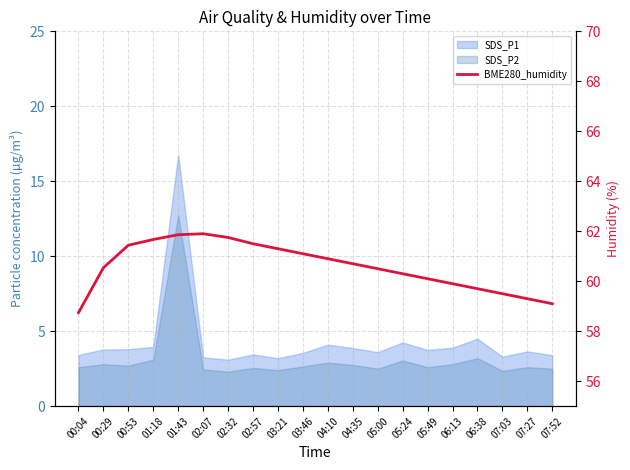

Reading right to left, list all the values displayed in this chart.

59.1	59.3	59.5	59.7	59.9	60.1	60.3	60.5	60.7	60.9	61.1	61.3	61.5	61.8	61.9	61.9	61.7	61.4	60.5	58.7